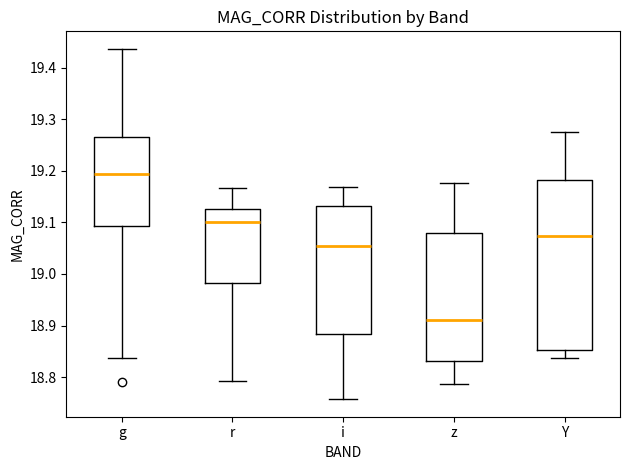

Reading left to right, transcribe this box plot: for each box, give where its median line is, the range the box spans, and where its two whiskers end, as read against the y-axis. The values are not printed on the chart, so give them approximately, as read against the axis.

g: median 19.19, box 19.09 to 19.26, whiskers 18.84 to 19.44
r: median 19.10, box 18.98 to 19.13, whiskers 18.79 to 19.17
i: median 19.06, box 18.88 to 19.13, whiskers 18.76 to 19.17
z: median 18.91, box 18.83 to 19.08, whiskers 18.79 to 19.18
Y: median 19.07, box 18.85 to 19.18, whiskers 18.84 to 19.28